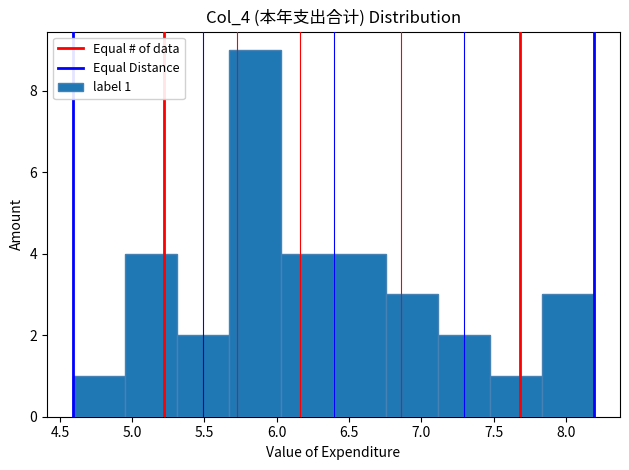

Which range on the x-axis has the tallest bar?

5.65 to 6.05